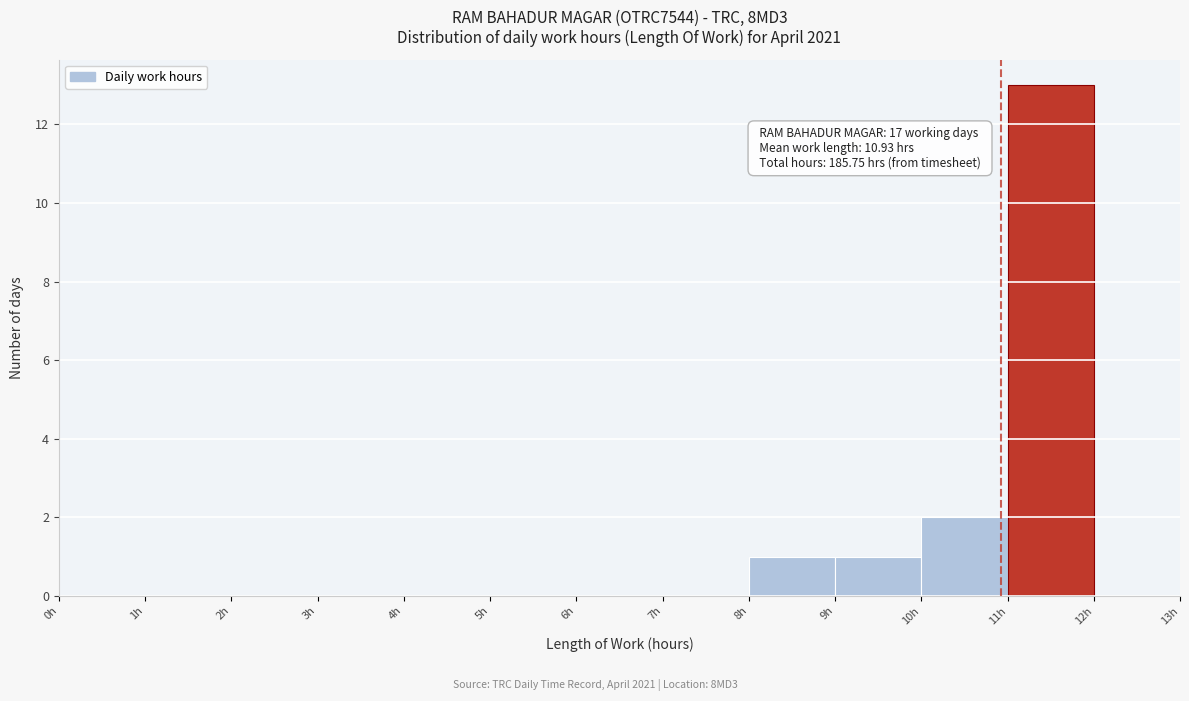

Over which range of the x-axis is the bar tallest?

11 to 12